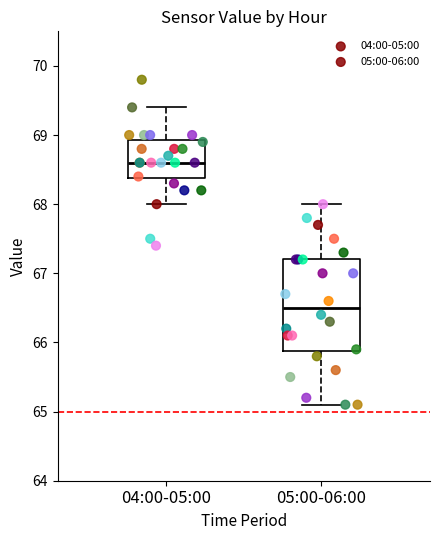

Which box's median line is the highest?

04:00-05:00